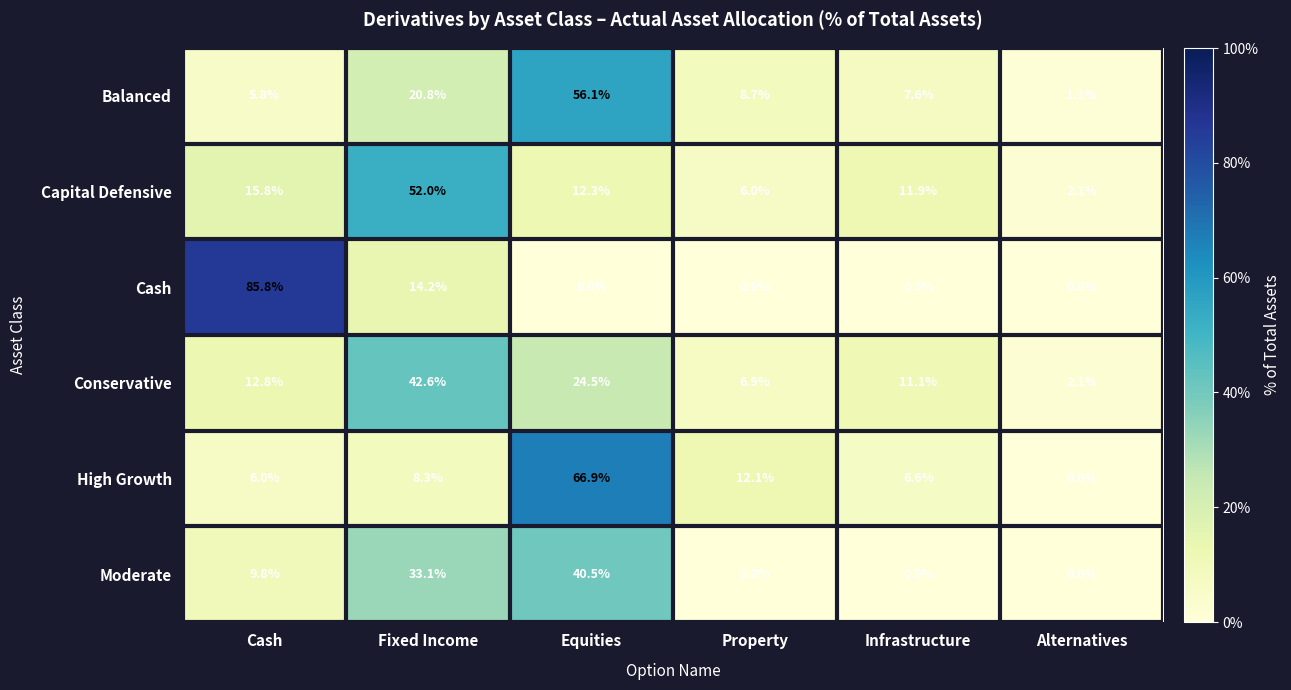

True or false: High Growth has a value of 8.3 at Fixed Income.

True